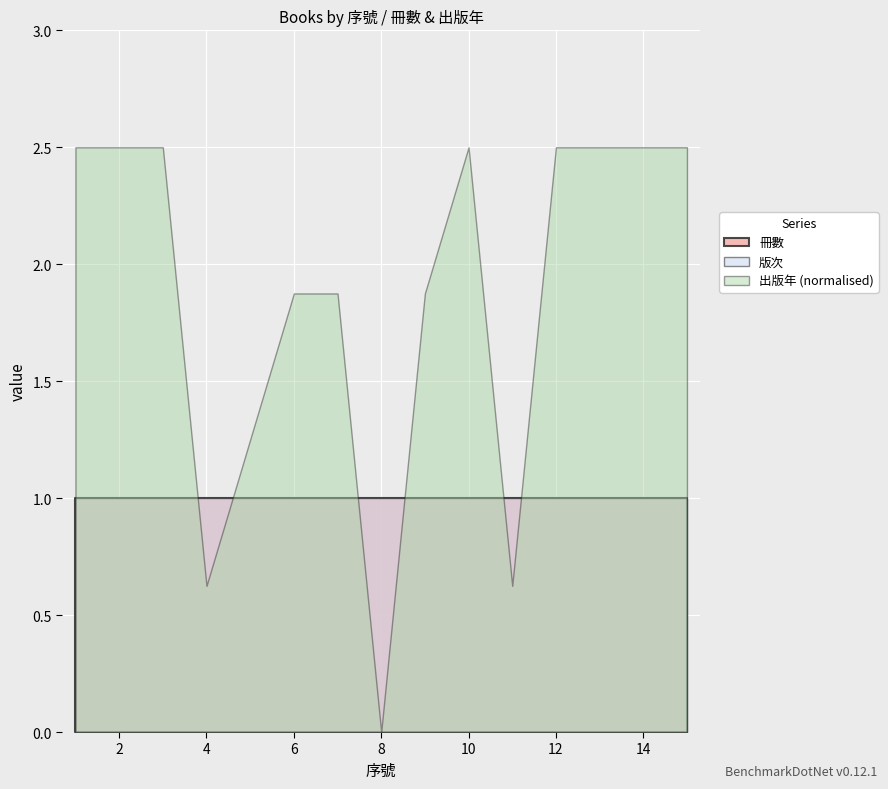

How many distinct data groups are displayed?

3